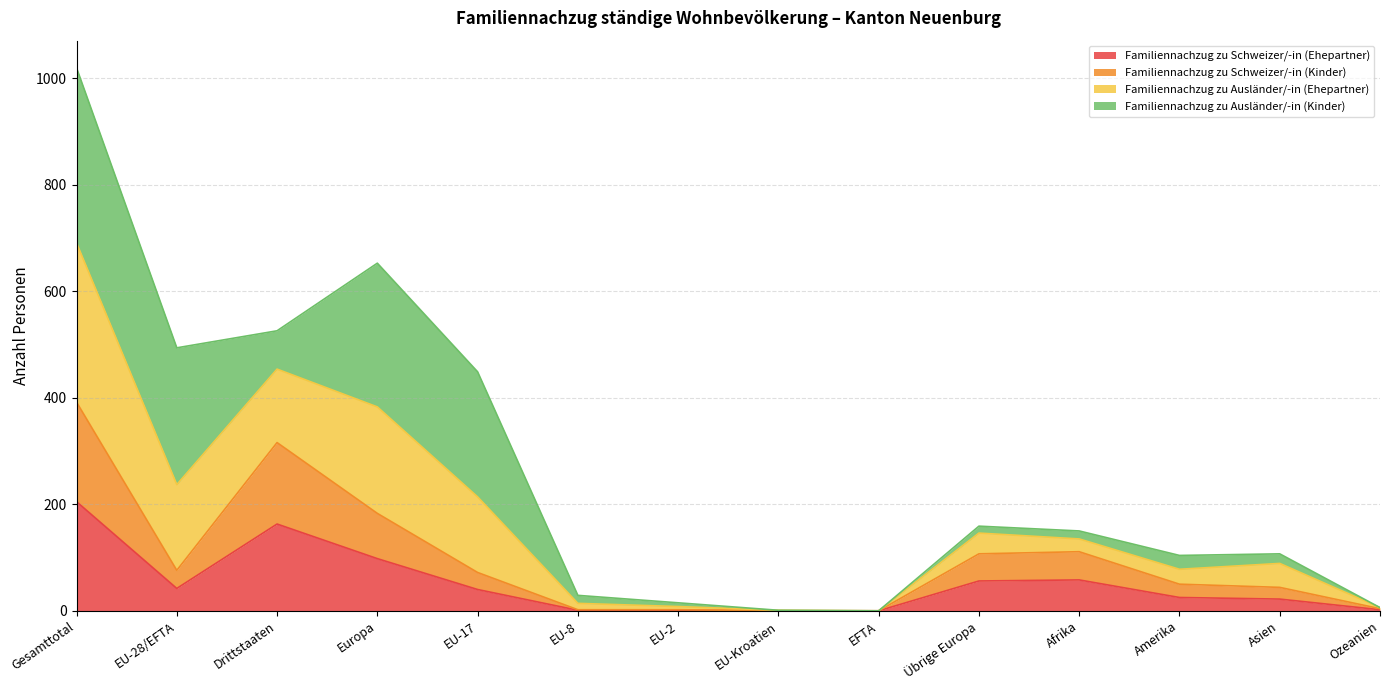

At which category is the sum across all series the highest?

Gesamttotal